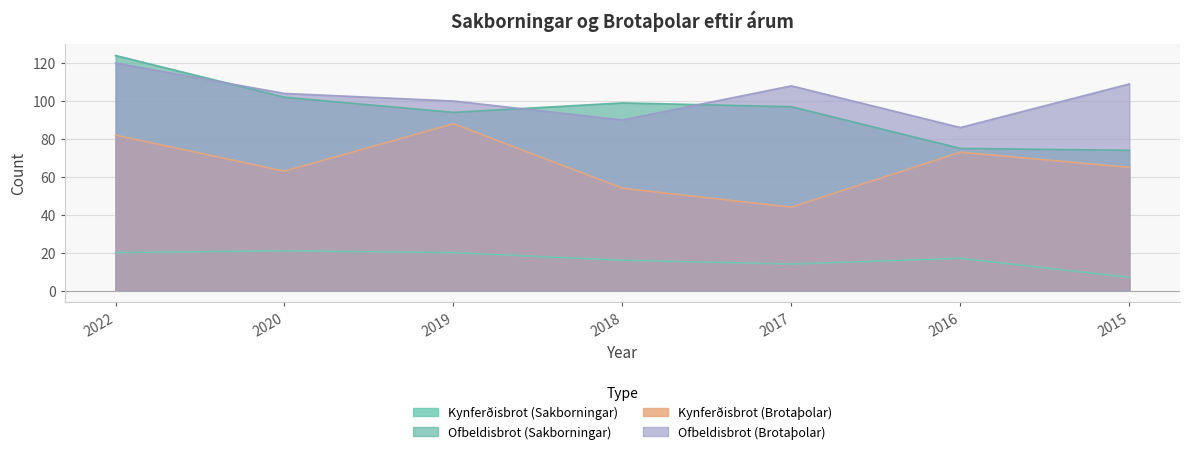

What is the average value of the Ofbeldisbrot (Brotaþolar) series?

102